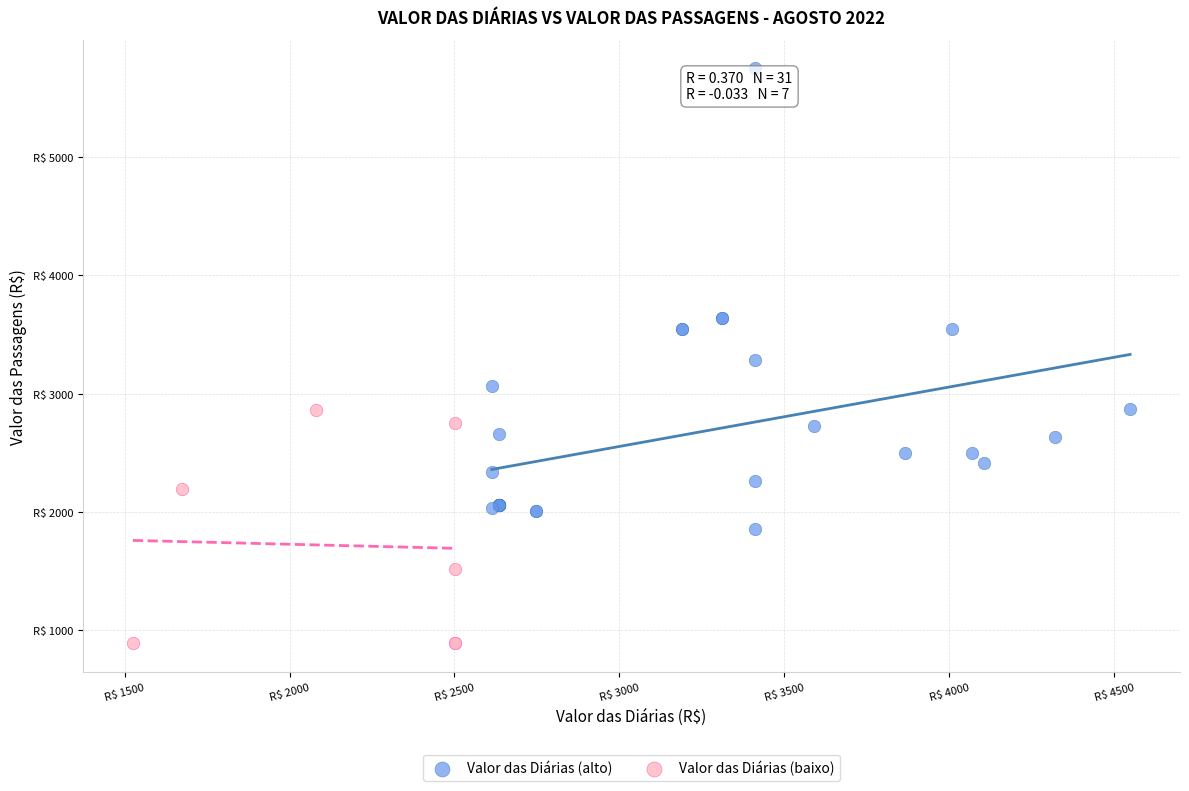

What are all the series names shown in the legend?

Valor das Diárias (alto), Valor das Diárias (baixo)